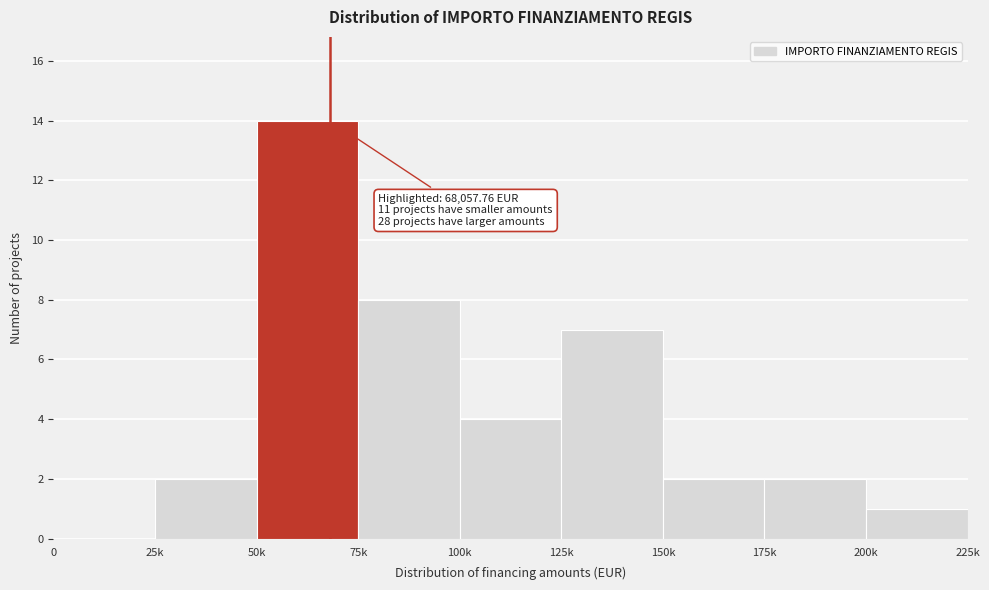

Reading left to right, transcribe all the data shown in this chart.

0=0	25k=2	50k=14	75k=8	100k=4	125k=7	150k=2	175k=2	200k=1